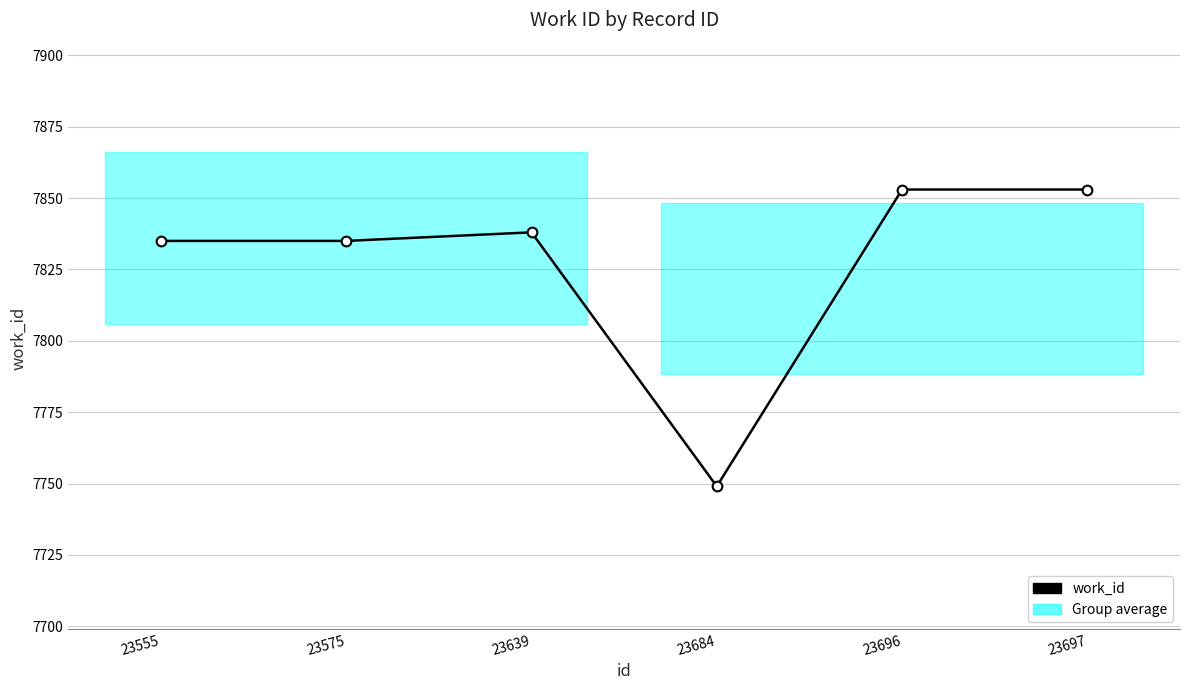

Reading left to right, what are all the values shown in this chart?

7835	7835	7838	7749	7853	7853